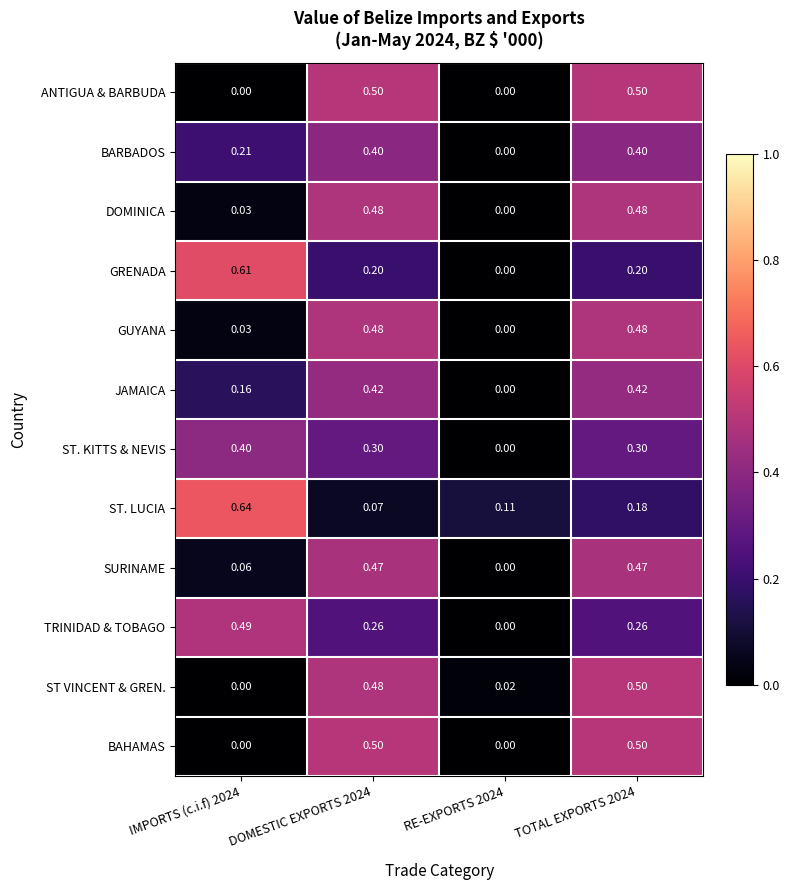

Which series has the widest spread of values?

GRENADA